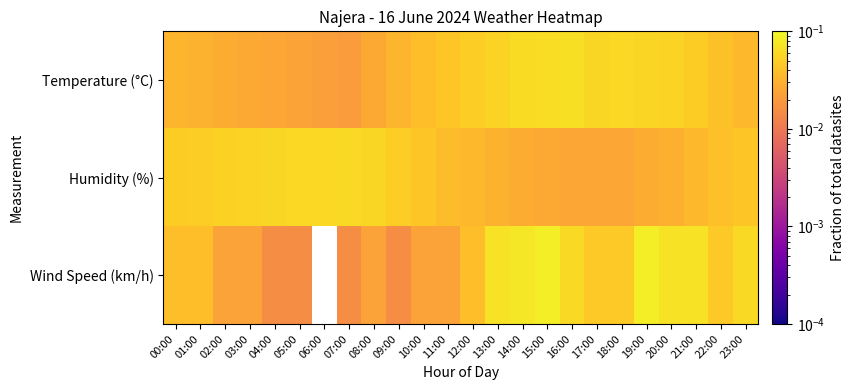

Reading left to right, transcribe all the data shown in this chart.

Temperature (°C): 00:00=0.0	01:00=0.0	02:00=0.0	03:00=0.0	04:00=0.0	05:00=0.0	06:00=0.0	07:00=0.0	08:00=0.0	09:00=0.0	10:00=0.0	11:00=0.0	12:00=0.0	13:00=0.1	14:00=0.1	15:00=0.1	16:00=0.1	17:00=0.1	18:00=0.1	19:00=0.1	20:00=0.1	21:00=0.0	22:00=0.0	23:00=0.0
Humidity (%): 00:00=0.0	01:00=0.1	02:00=0.1	03:00=0.1	04:00=0.1	05:00=0.1	06:00=0.1	07:00=0.1	08:00=0.1	09:00=0.0	10:00=0.0	11:00=0.0	12:00=0.0	13:00=0.0	14:00=0.0	15:00=0.0	16:00=0.0	17:00=0.0	18:00=0.0	19:00=0.0	20:00=0.0	21:00=0.0	22:00=0.0	23:00=0.0
Wind Speed (km/h): 00:00=0.0	01:00=0.0	02:00=0.0	03:00=0.0	04:00=0.0	05:00=0.0	06:00=0.0	07:00=0.0	08:00=0.0	09:00=0.0	10:00=0.0	11:00=0.0	12:00=0.0	13:00=0.1	14:00=0.1	15:00=0.1	16:00=0.1	17:00=0.0	18:00=0.0	19:00=0.1	20:00=0.1	21:00=0.1	22:00=0.0	23:00=0.1